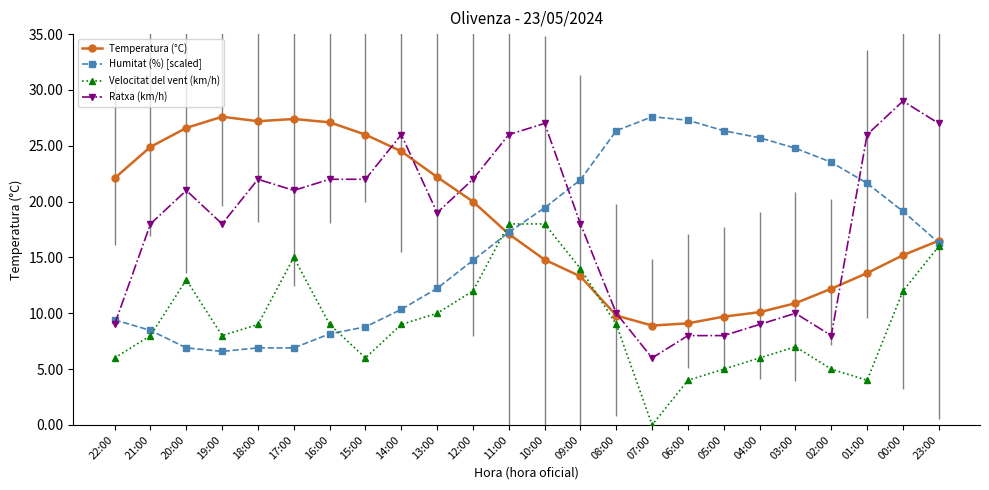

How many interior local valleys does the Velocitat del vent (km/h) series have?

4